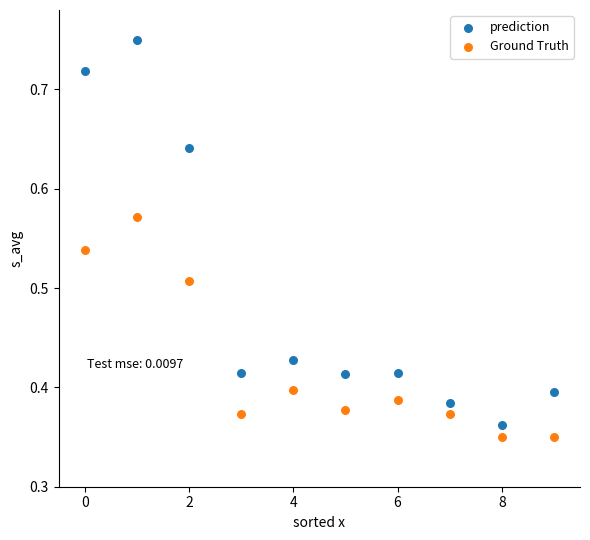

Which series has the largest Y range (max minus min)?

prediction